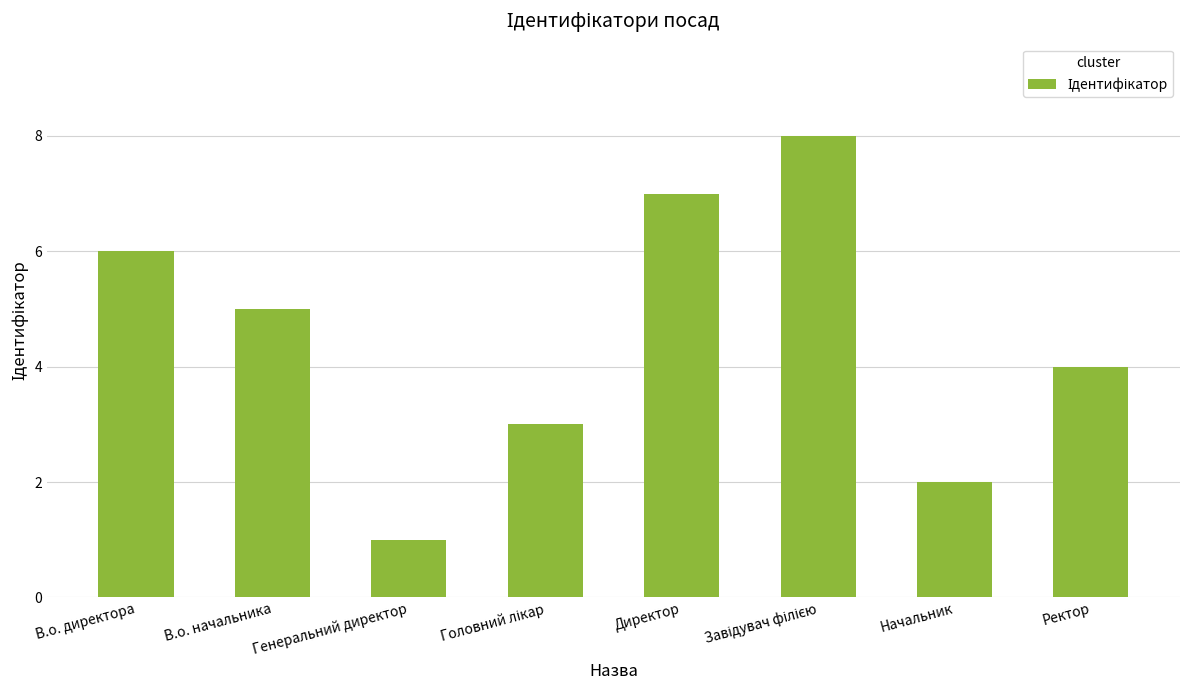

What is the sum of all values?

36